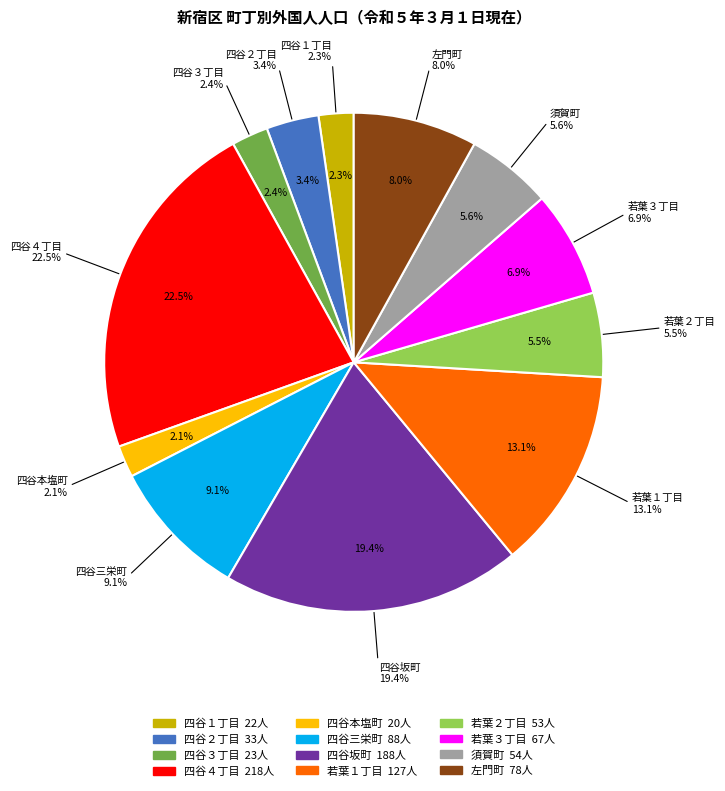

To the nearest percent, what percentage of the pie is 四谷本塩町?

2%